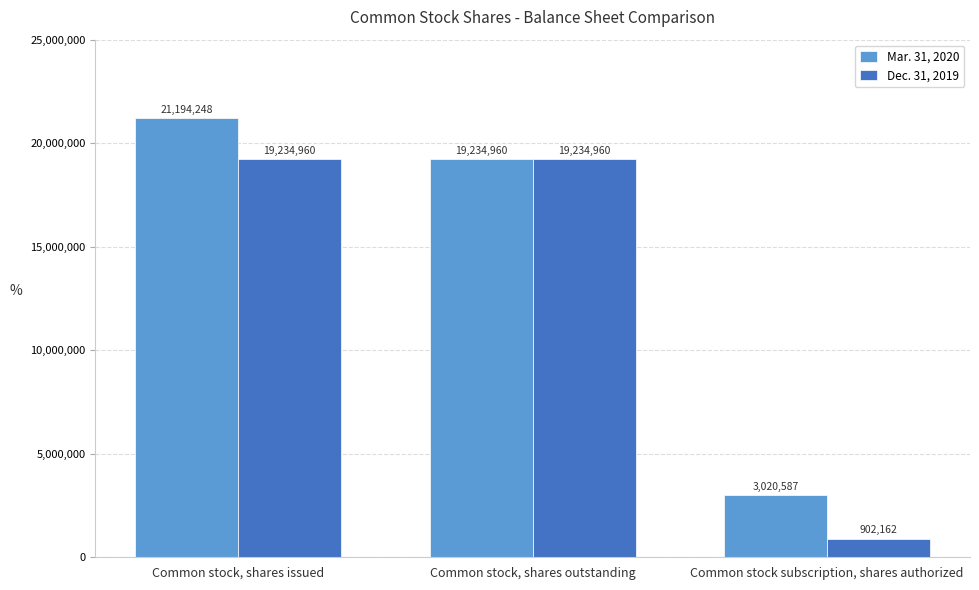

List the labels in order of Mar. 31, 2020 value, largest first.

Common stock, shares issued, Common stock, shares outstanding, Common stock subscription, shares authorized